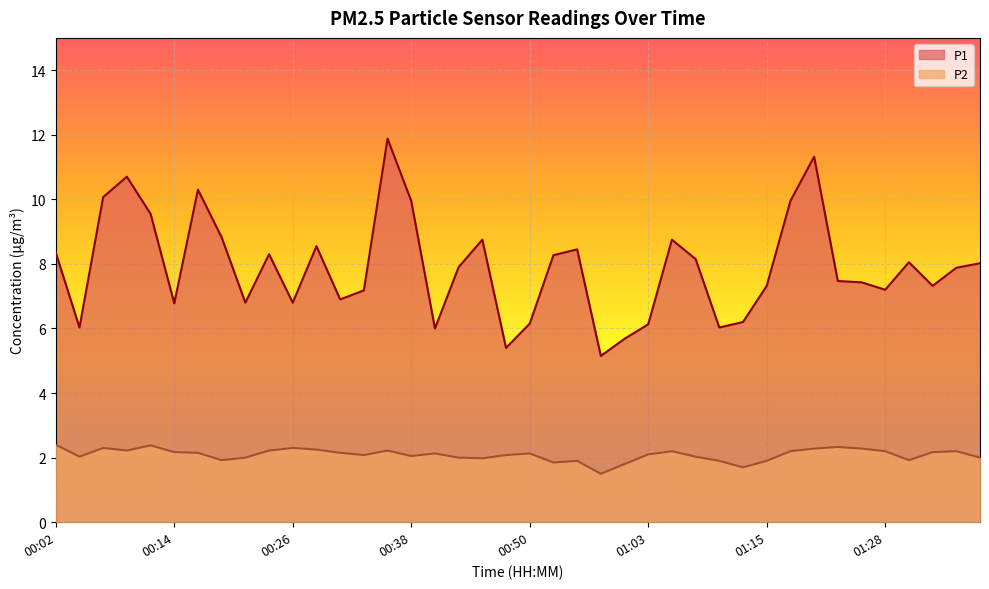

True or false: P1 has more than 1 interior local peaks.

True